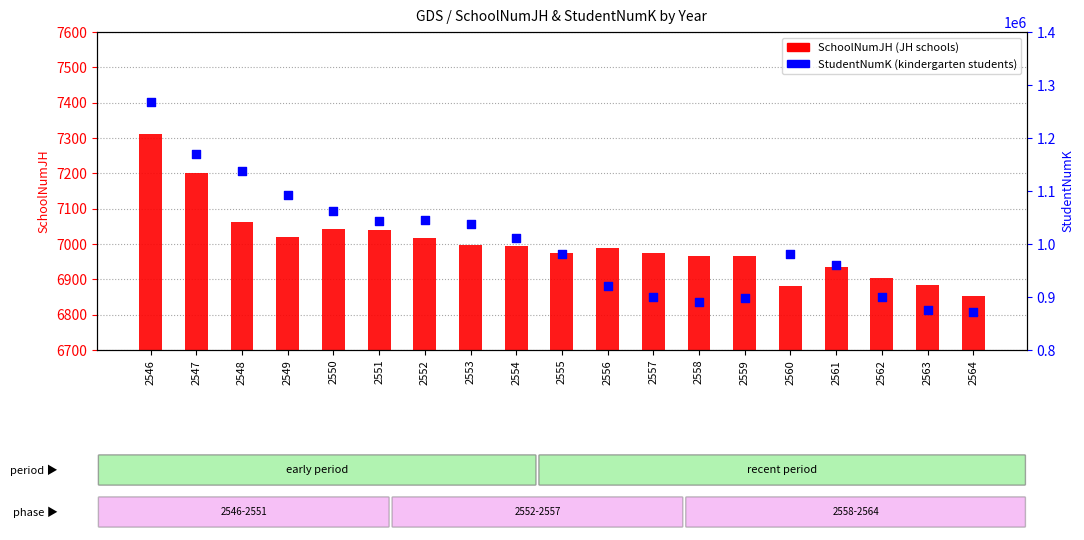

Which series reaches the maximum Y coordinate?

StudentNumK